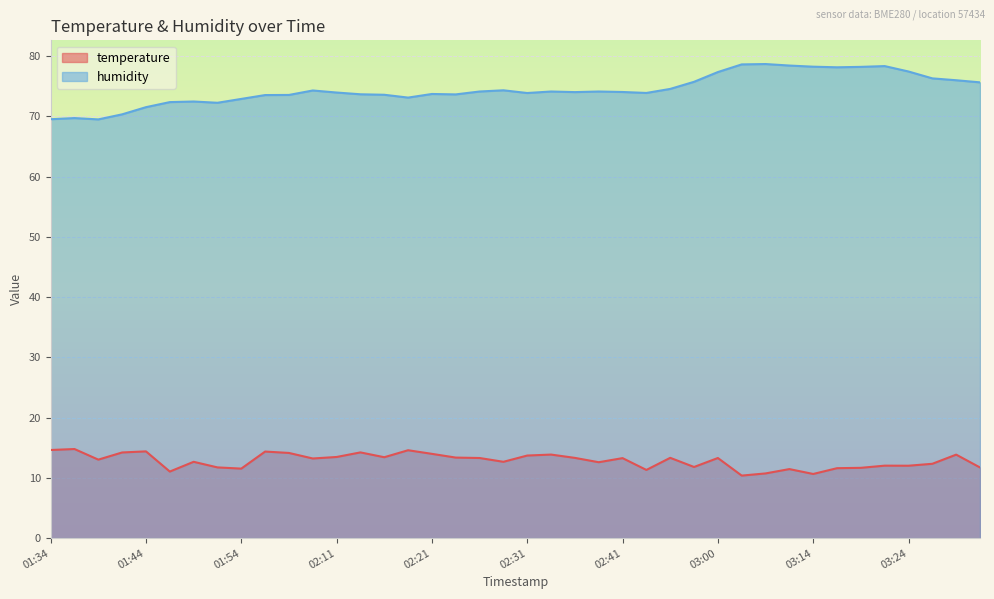

How many interior local peaks does the temperature series have?

13